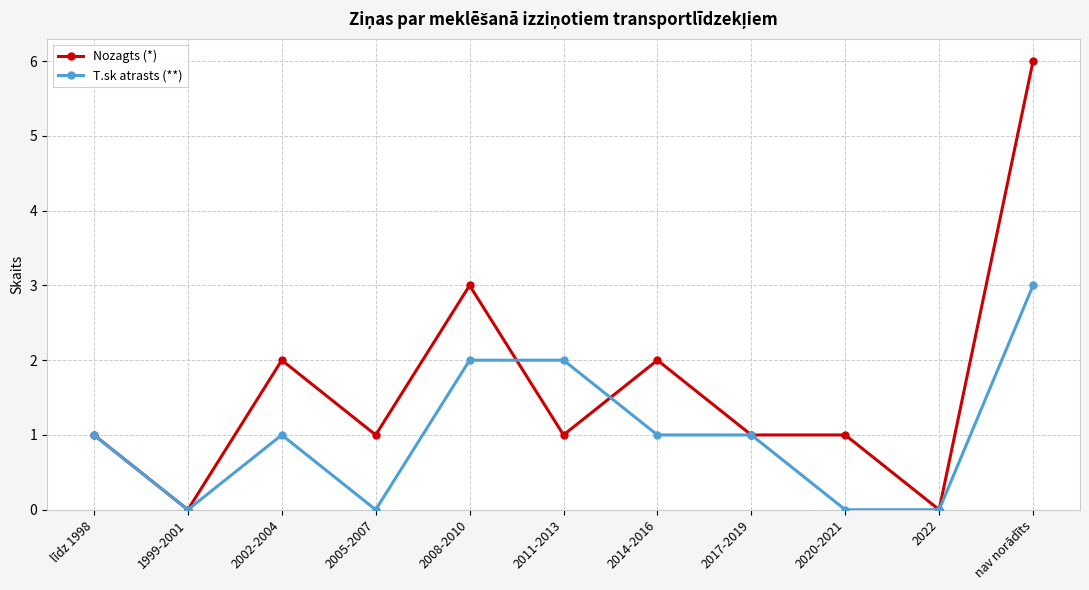

What are all the series names shown in the legend?

Nozagts (*), T.sk atrasts (**)